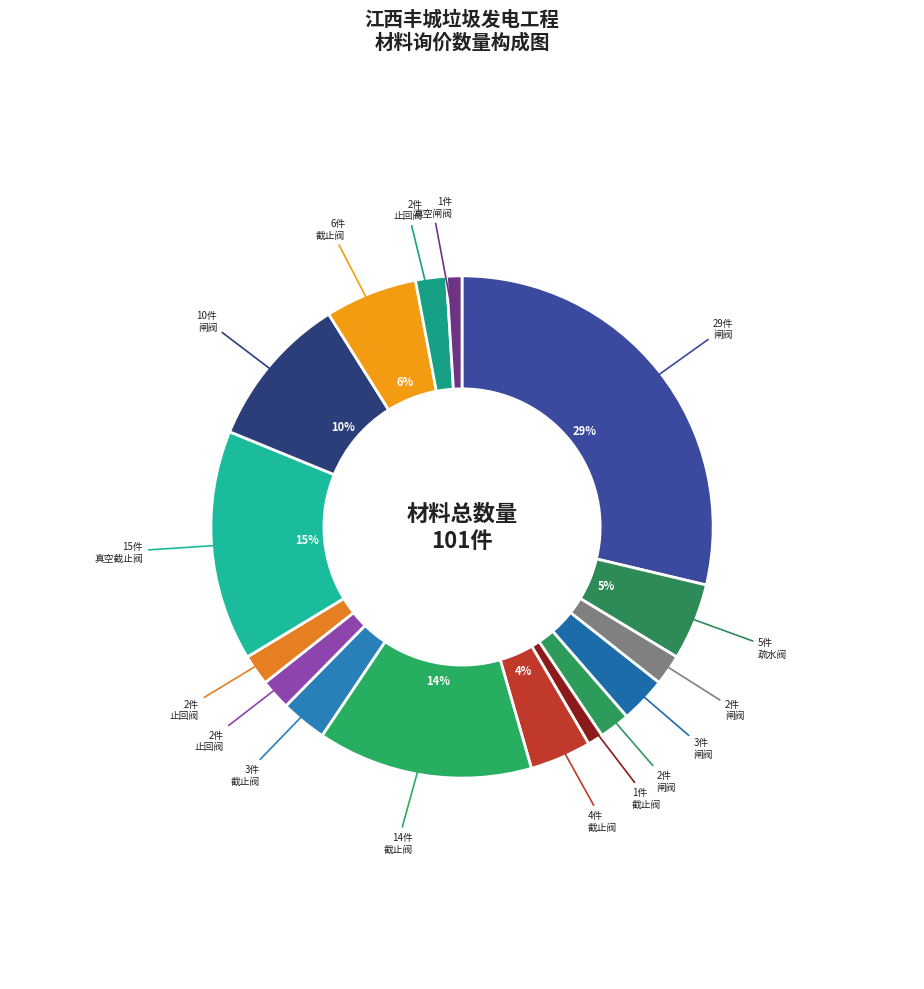

Count the number of slices in the pie.

16